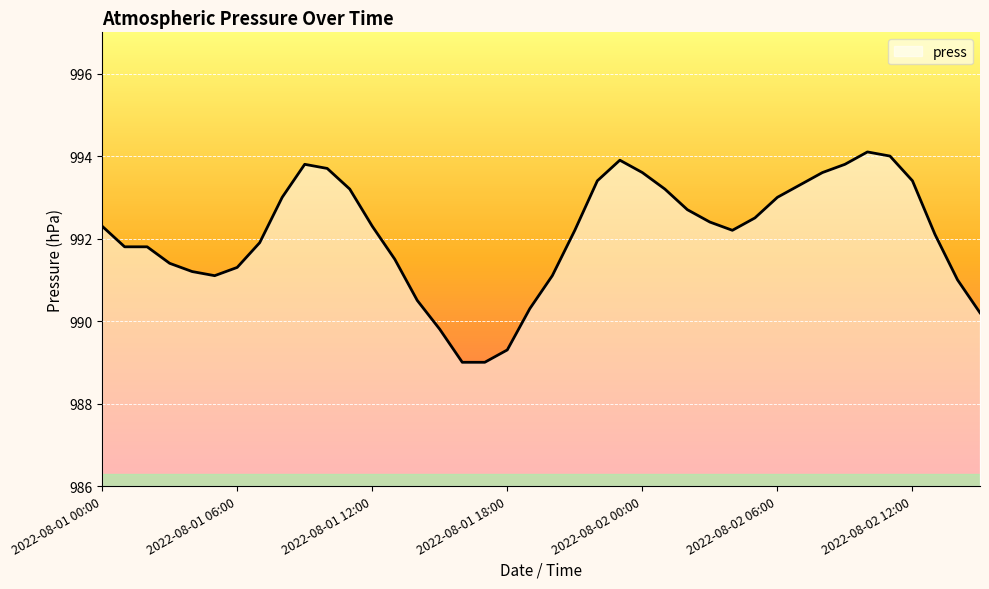

How many values exceed 992?

23